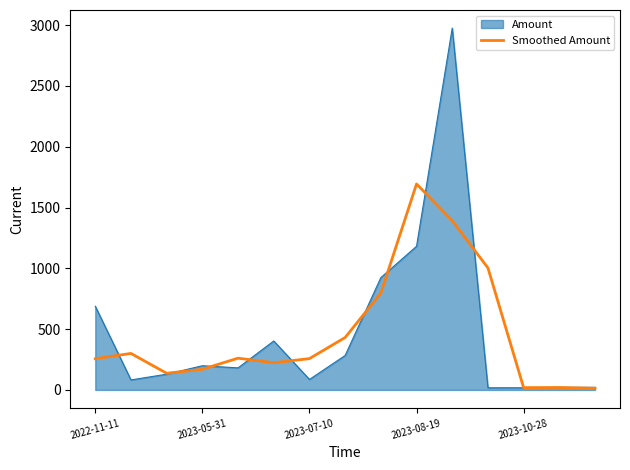

Does the chart display data point markers on the line(s)?

No